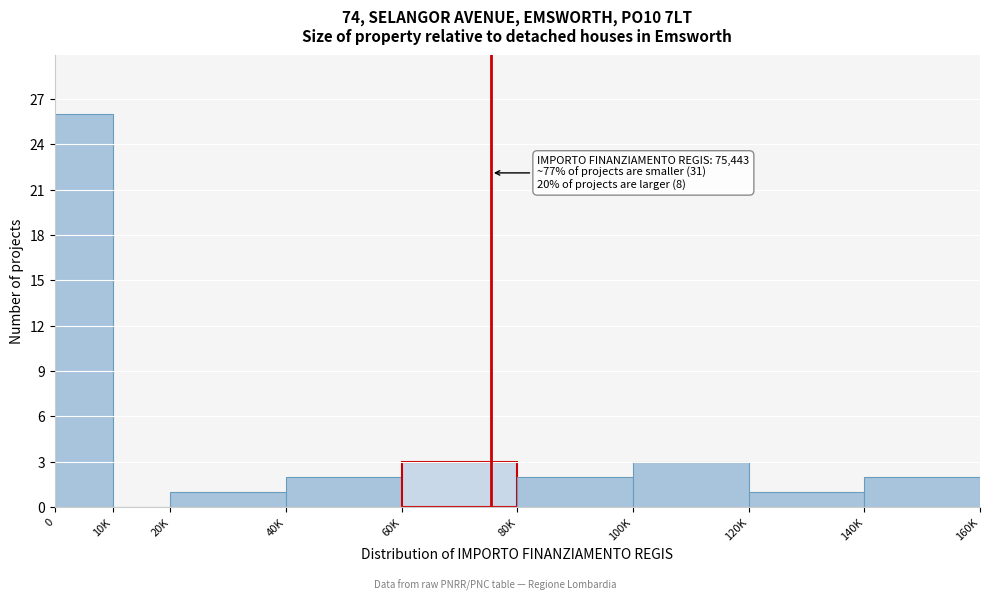

Reading left to right, what are all the values shown in this chart?

0=26	10K=0	20K=1	40K=2	60K=3	80K=2	100K=3	120K=1	140K=2